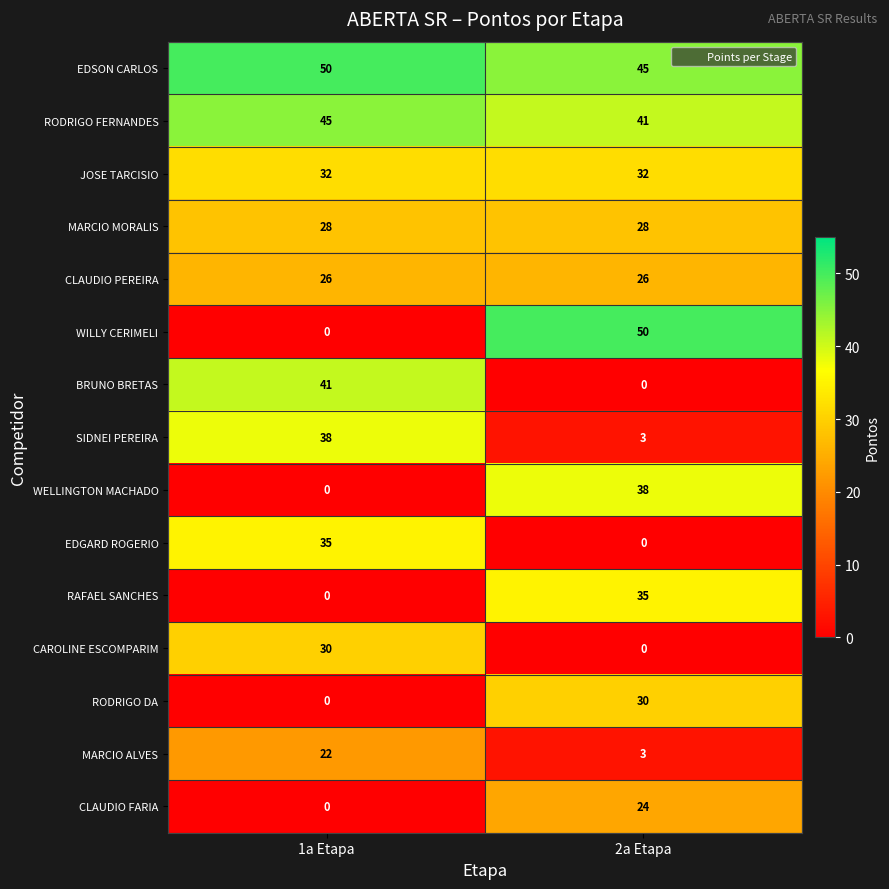

Reading left to right, list all the values displayed in this chart.

EDSON CARLOS: 1a Etapa=50	2a Etapa=45
RODRIGO FERNANDES: 1a Etapa=45	2a Etapa=41
JOSE TARCISIO: 1a Etapa=32	2a Etapa=32
MARCIO MORALIS: 1a Etapa=28	2a Etapa=28
CLAUDIO PEREIRA: 1a Etapa=26	2a Etapa=26
WILLY CERIMELI: 1a Etapa=0	2a Etapa=50
BRUNO BRETAS: 1a Etapa=41	2a Etapa=0
SIDNEI PEREIRA: 1a Etapa=38	2a Etapa=3
WELLINGTON MACHADO: 1a Etapa=0	2a Etapa=38
EDGARD ROGERIO: 1a Etapa=35	2a Etapa=0
RAFAEL SANCHES: 1a Etapa=0	2a Etapa=35
CAROLINE ESCOMPARIM: 1a Etapa=30	2a Etapa=0
RODRIGO DA: 1a Etapa=0	2a Etapa=30
MARCIO ALVES: 1a Etapa=22	2a Etapa=3
CLAUDIO FARIA: 1a Etapa=0	2a Etapa=24